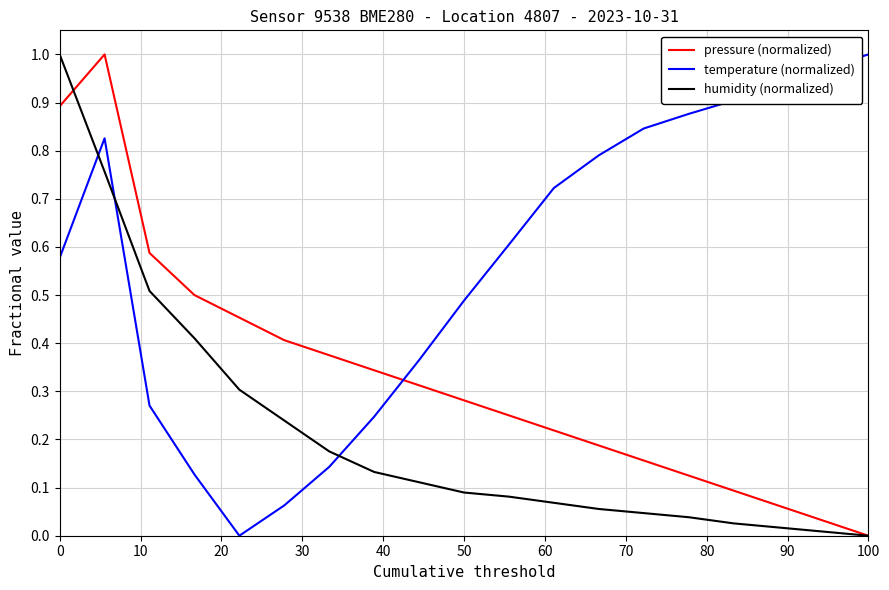

After their last crossing, which series has the higher values: temperature (normalized) or humidity (normalized)?

temperature (normalized)